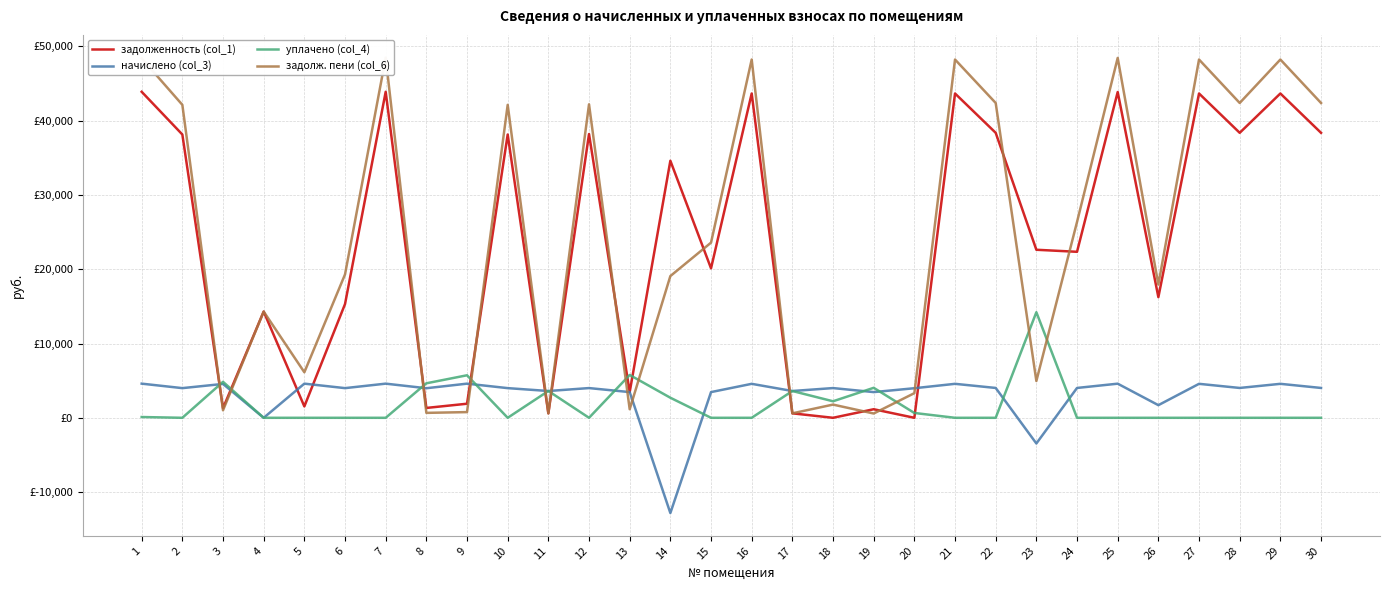

What is the difference between the maximum and second lowest values in the начислено (col_3) series?

8053.2